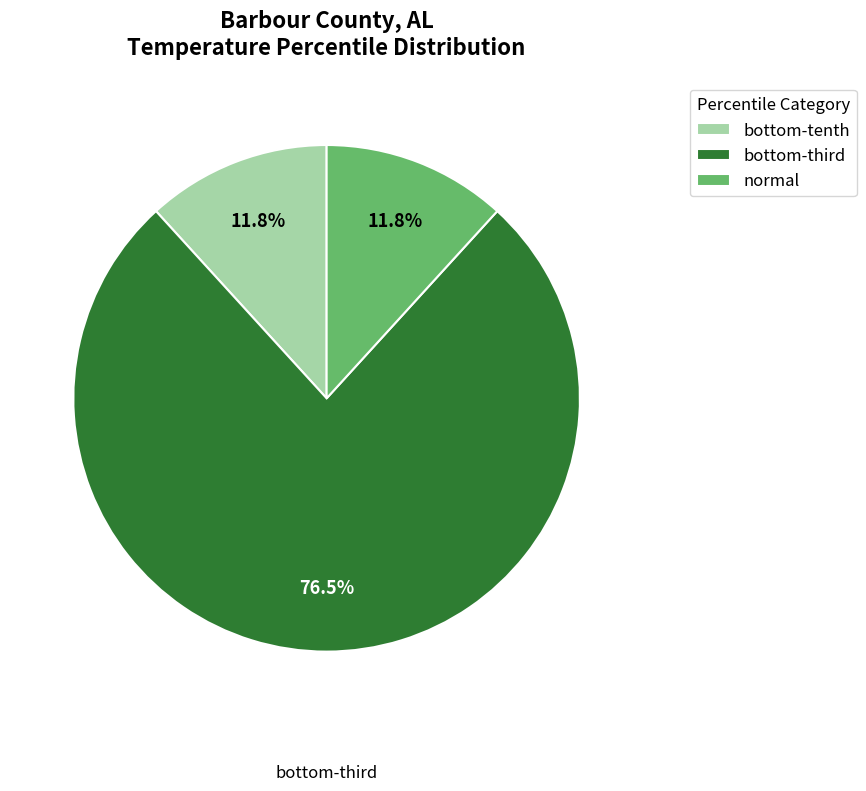

Which slice is the largest?

bottom-third